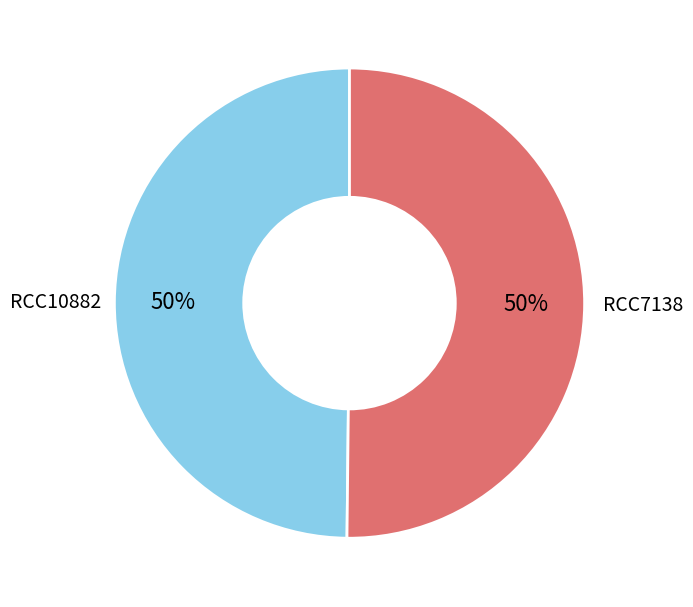

How many slices are in this pie chart?

2